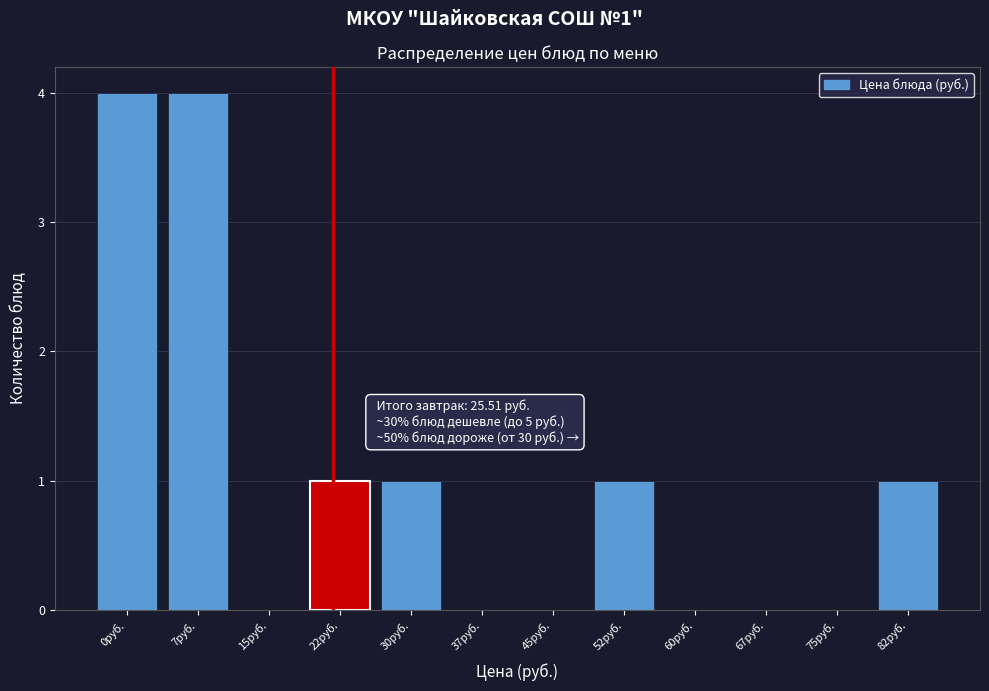

Reading right to left, list all the values displayed in this chart.

82руб.=1	75руб.=0	67руб.=0	60руб.=0	52руб.=1	45руб.=0	37руб.=0	30руб.=1	22руб.=1	15руб.=0	7руб.=4	0руб.=4